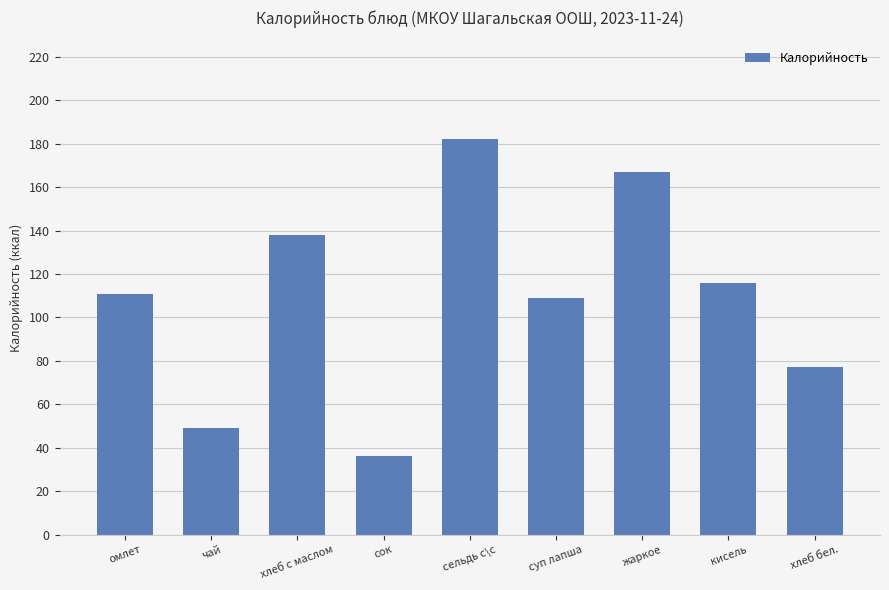

Reading left to right, list all the values displayed in this chart.

омлет=111	чай=49	хлеб с маслом=138	сок=36	сельдь с\с=182	суп лапша=109	жаркое=167	кисель=116	хлеб бел.=77